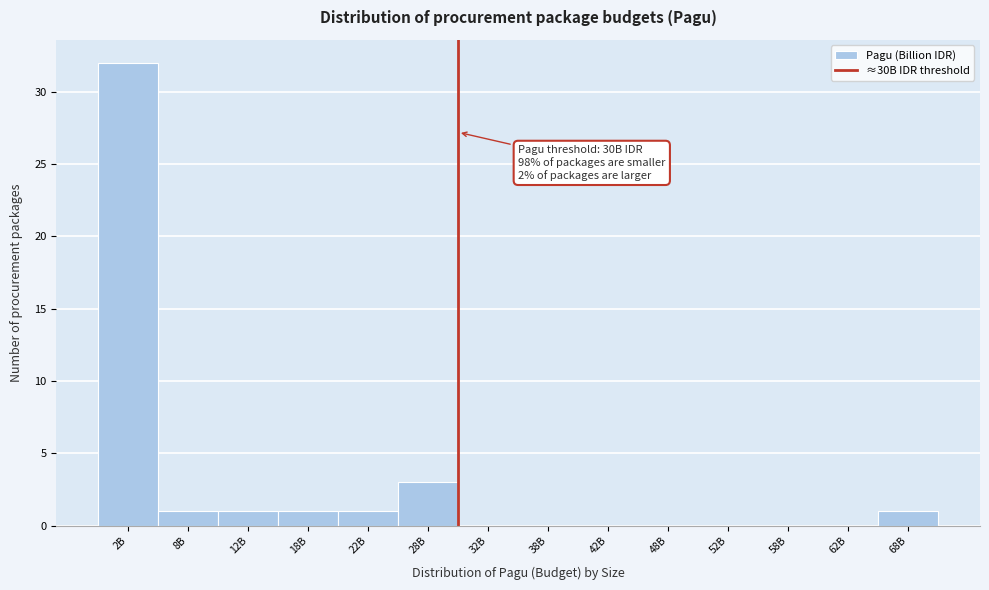

Reading left to right, what are all the values shown in this chart?

2B=32	8B=1	12B=1	18B=1	22B=1	28B=3	32B=0	38B=0	42B=0	48B=0	52B=0	58B=0	62B=0	68B=1